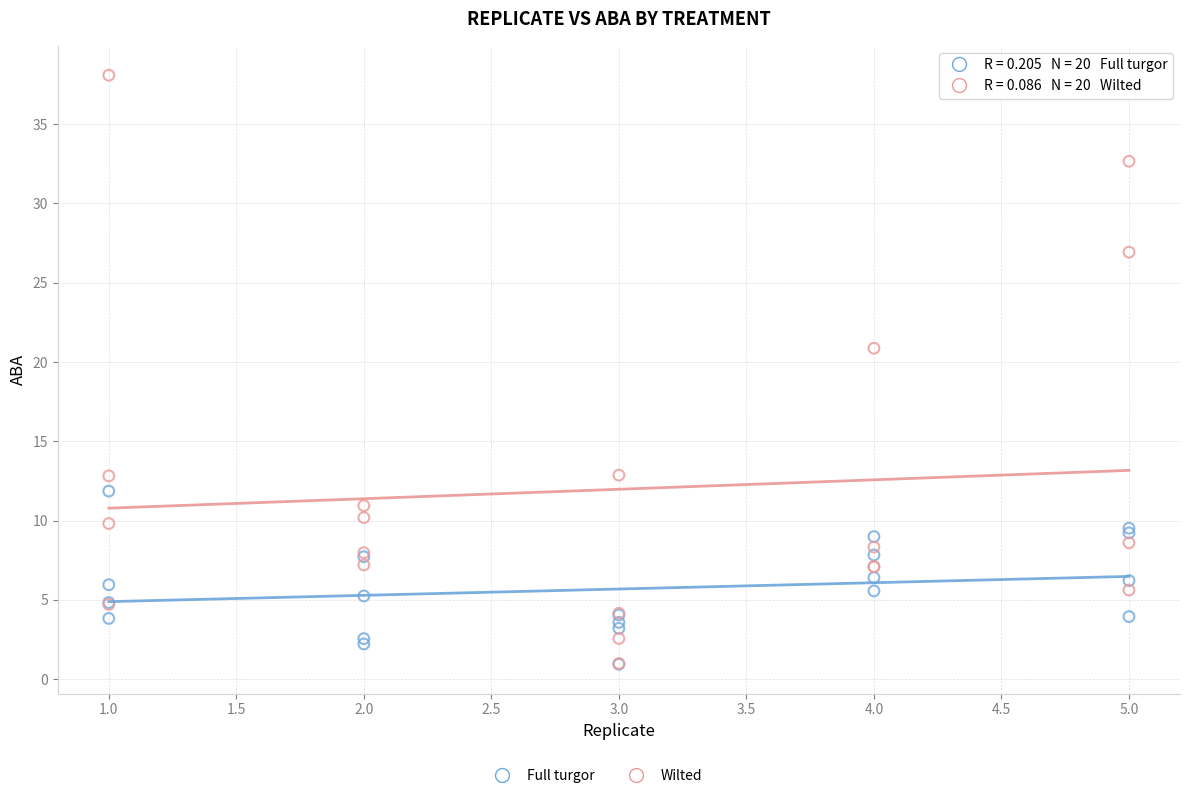

In the Wilted series, what Y value is closest to 19?

20.9